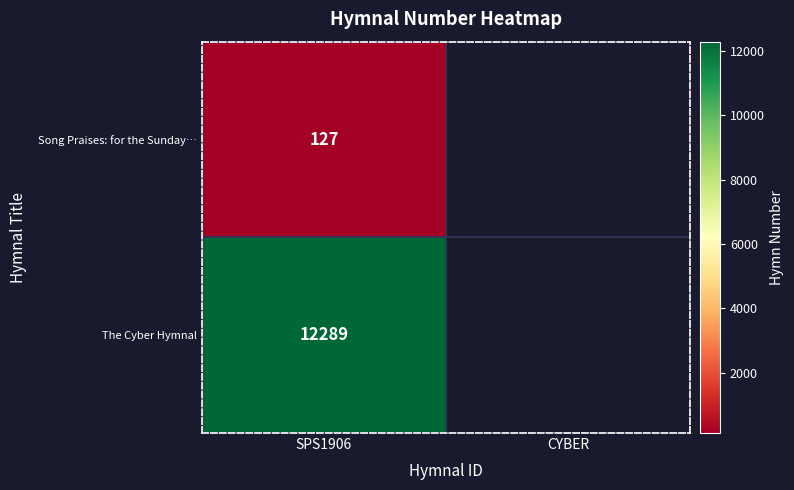

At SPS1906, list the series in order from largest to smallest.

The Cyber Hymnal, Song Praises: for the Sunday…